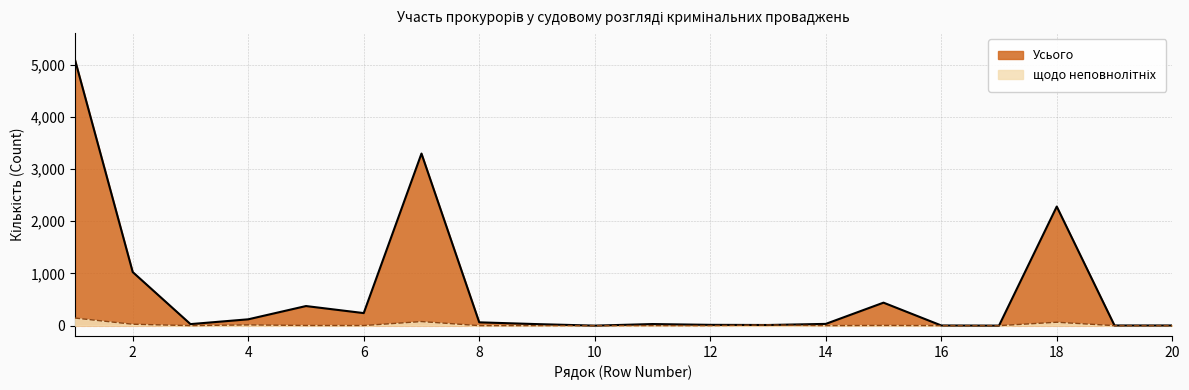

Rank the series by their maximum value, from highest to lowest.

Усього, щодо неповнолітніх